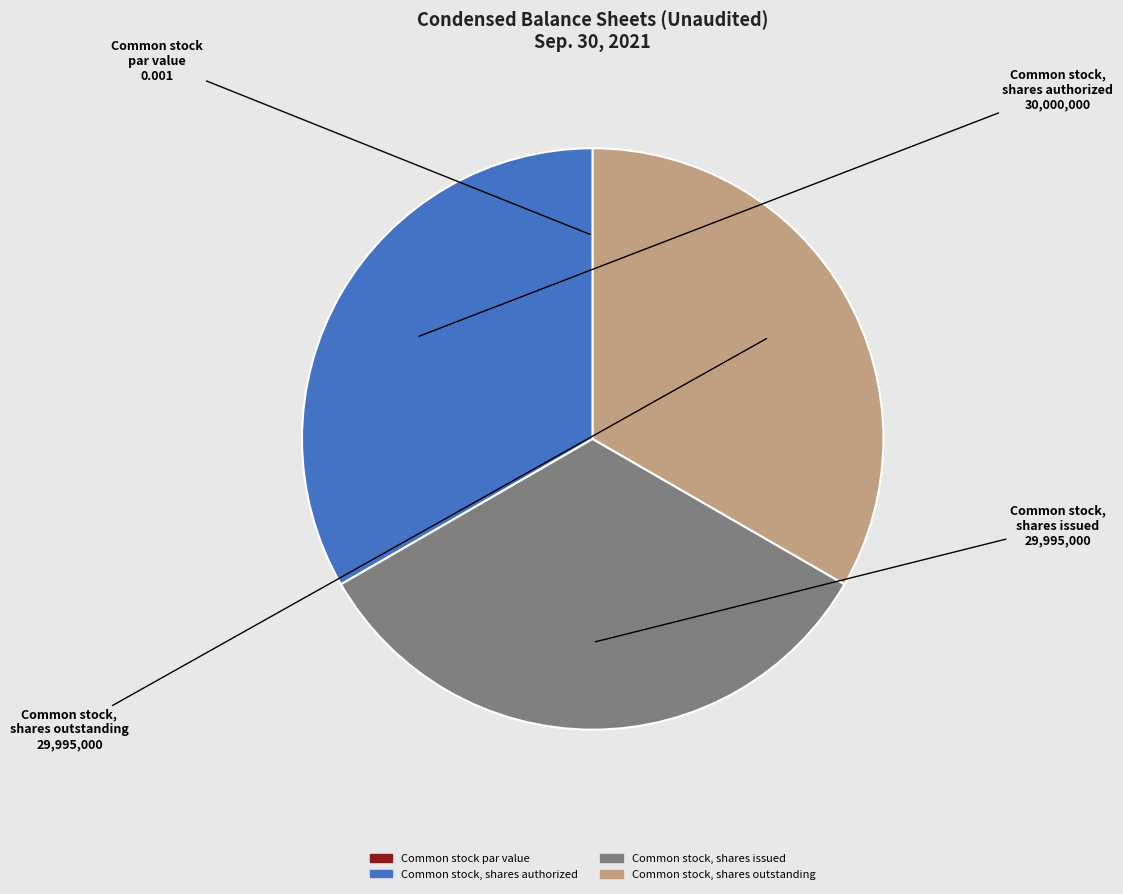

Does Common stock, shares authorized represent more than half of the total?

No